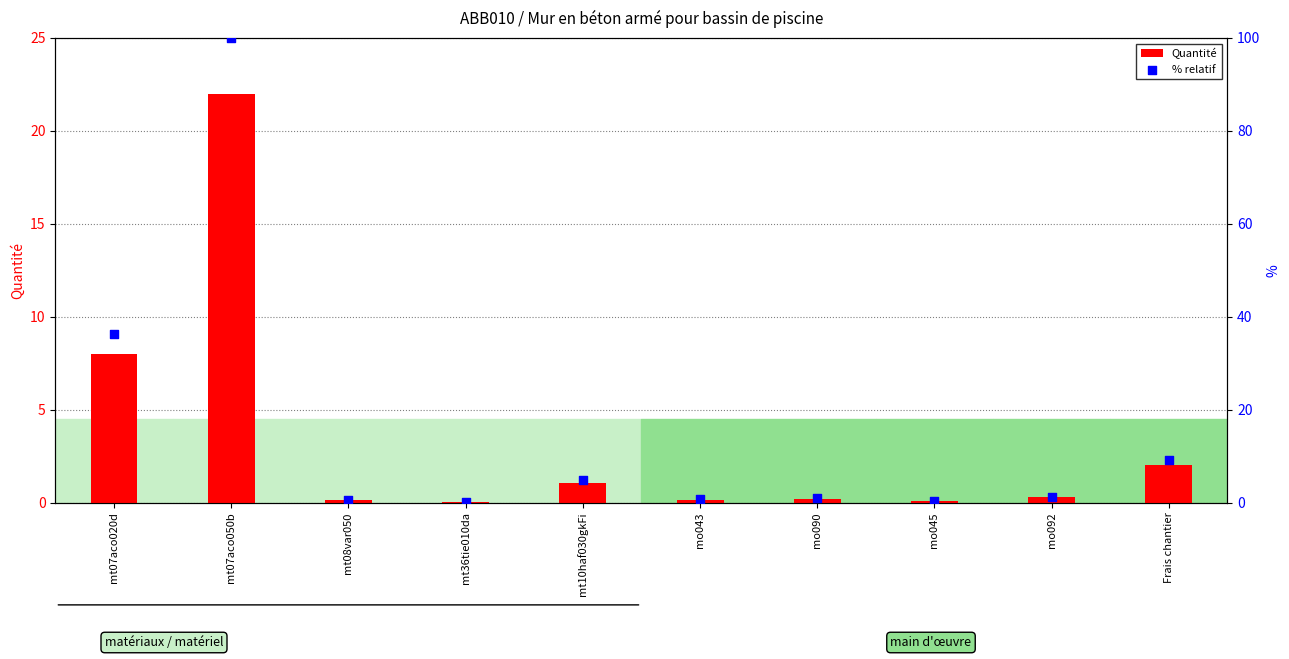

What are all the series names shown in the legend?

Quantité, % relatif